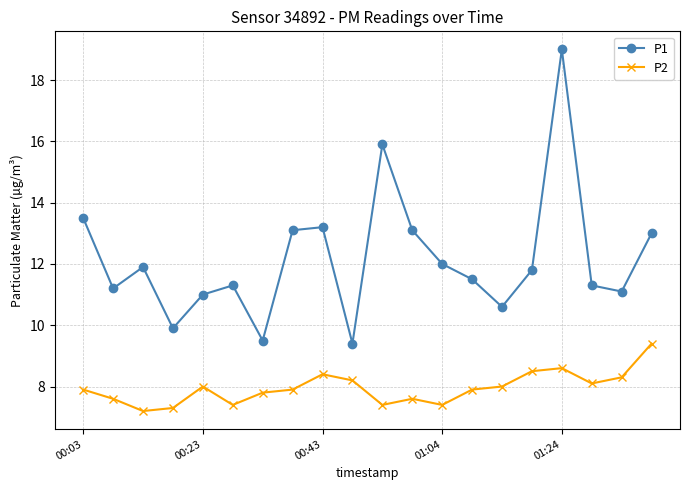

What is the value of the P1 point at the 15th from the left?

10.6